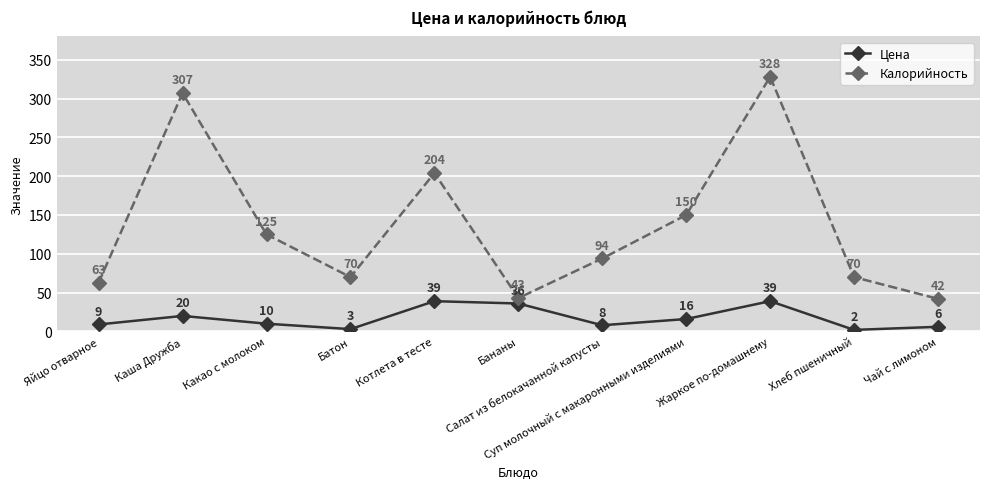

True or false: Цена and Калорийность cross at least once.

False